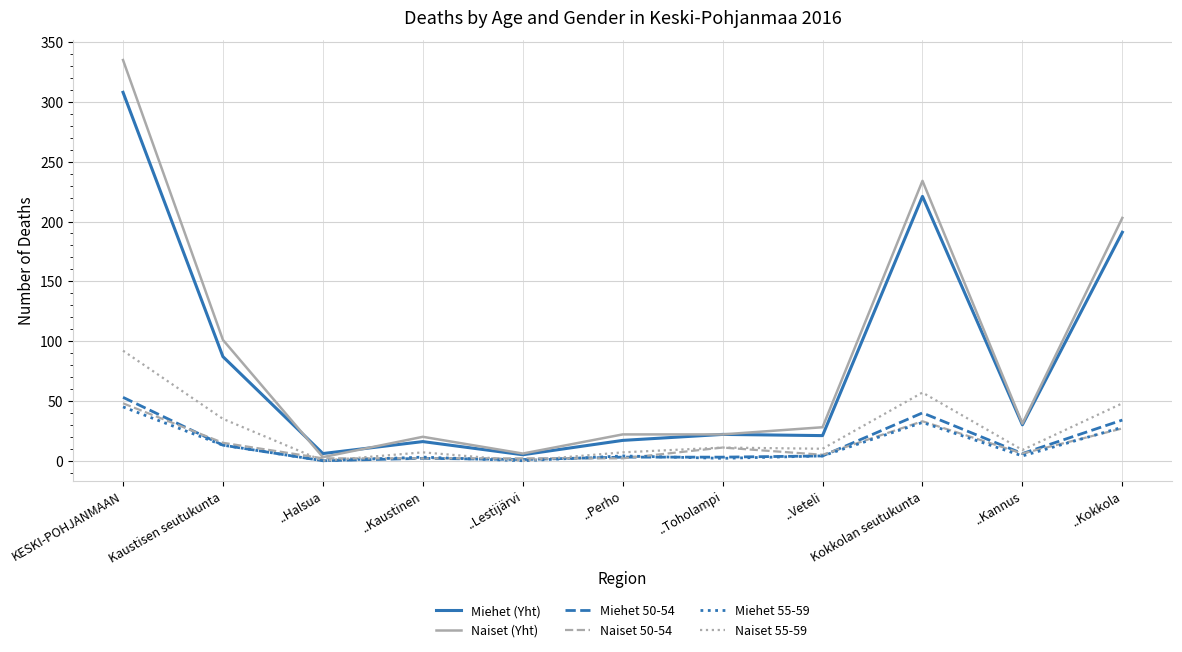

What position from the left is ..Veteli?

8